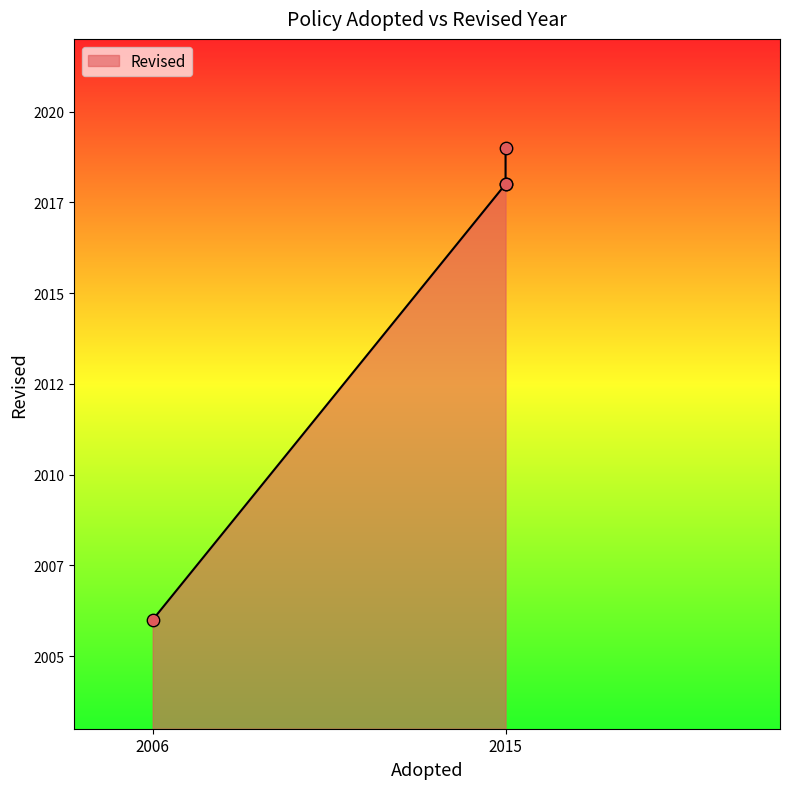

Which has a higher value, 2015 or 2006?

2015